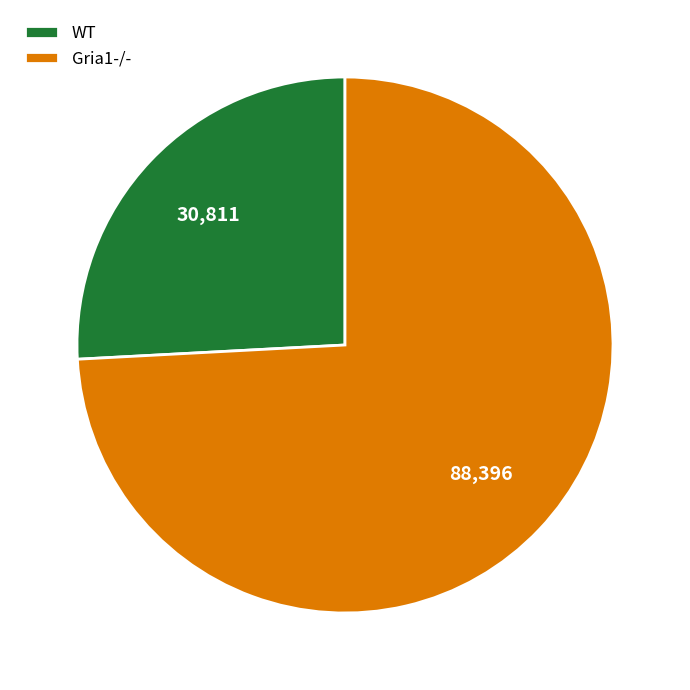

What is the smallest slice in the pie chart?

WT